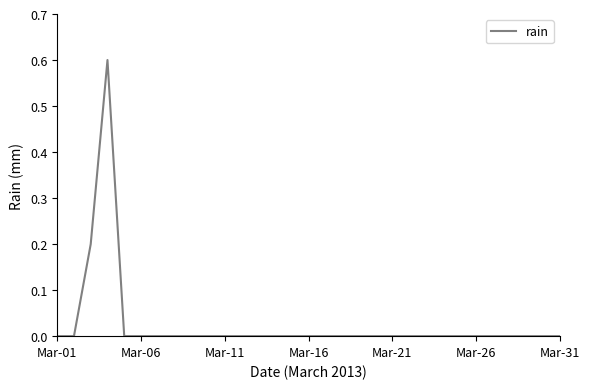

What is the greatest value displayed?

0.6